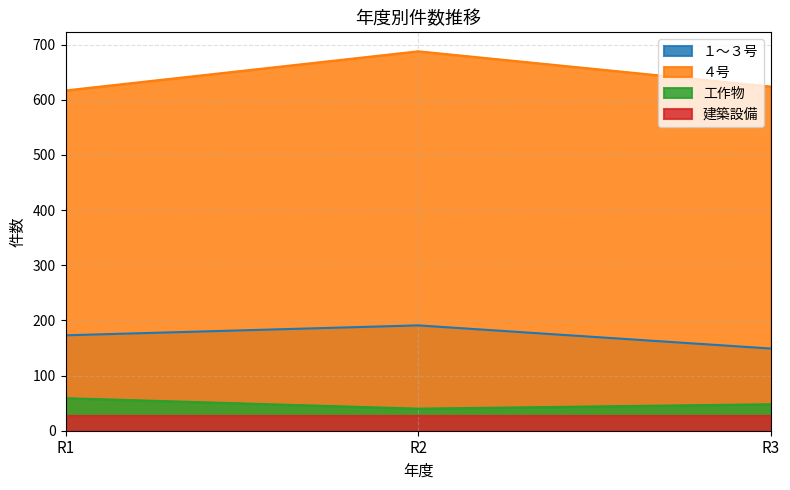

What is the approximate value of ４号 at R2?

688